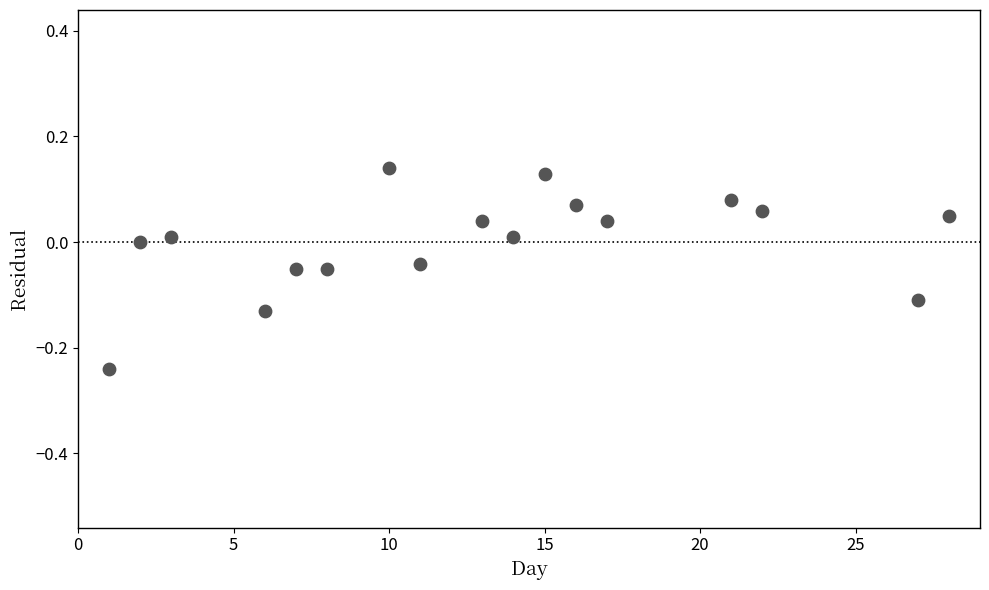

What is the range of Y values (max minus min)?

0.4